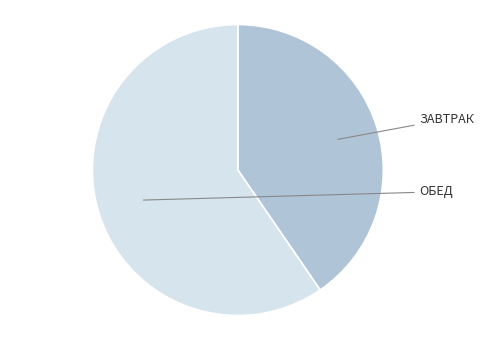

Count the number of slices in the pie.

2